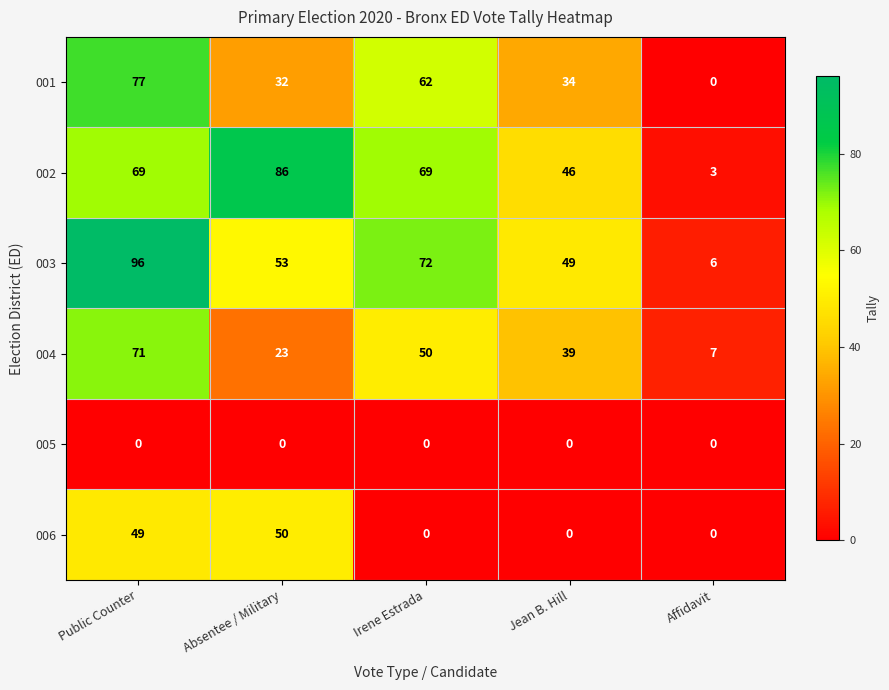

What is the total value across all series at Irene Estrada?

253